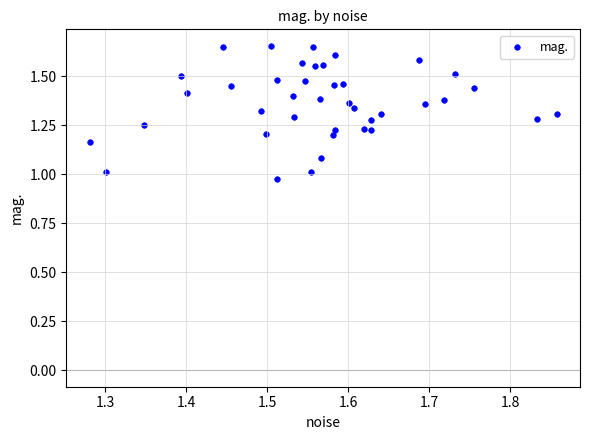

What is the range of Y values (max minus min)?

0.7